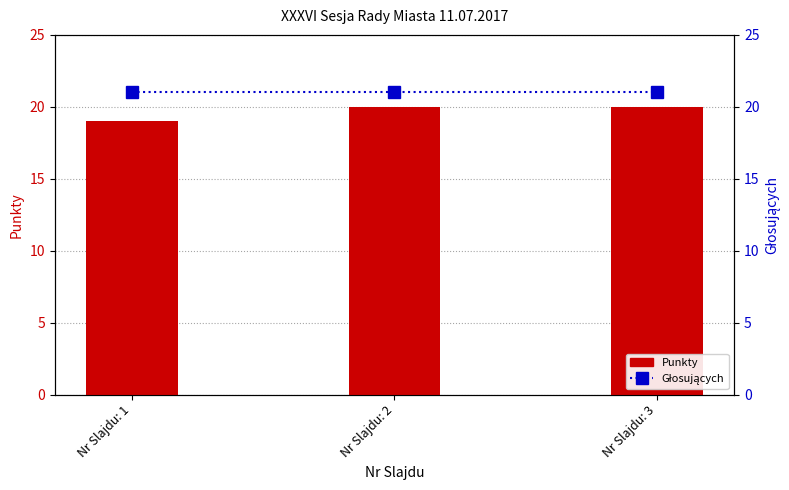

Reading left to right, list all the values displayed in this chart.

Punkty: Nr Slajdu: 1=19	Nr Slajdu: 2=20	Nr Slajdu: 3=20
Głosujących: Nr Slajdu: 1=21	Nr Slajdu: 2=21	Nr Slajdu: 3=21